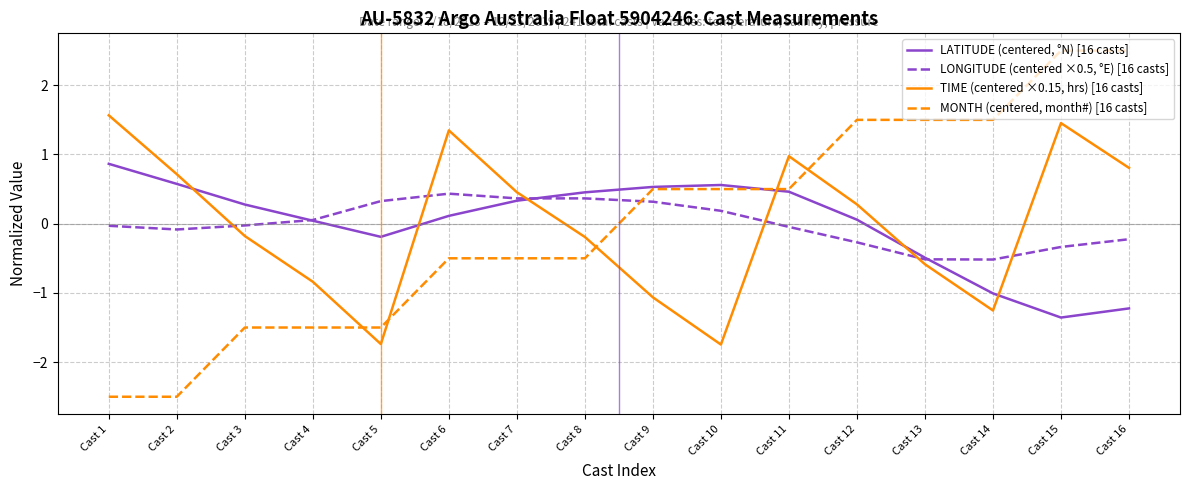

The LATITUDE (centered, °N) [16 casts] series shows 0.2 at Cast 11. True or false?

False